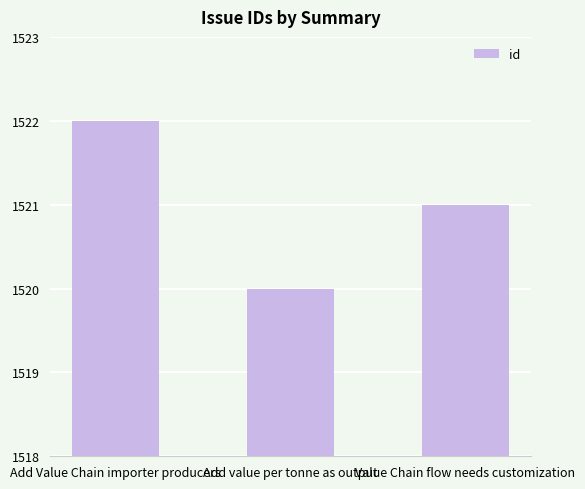

Does the chart contain any negative values?

No